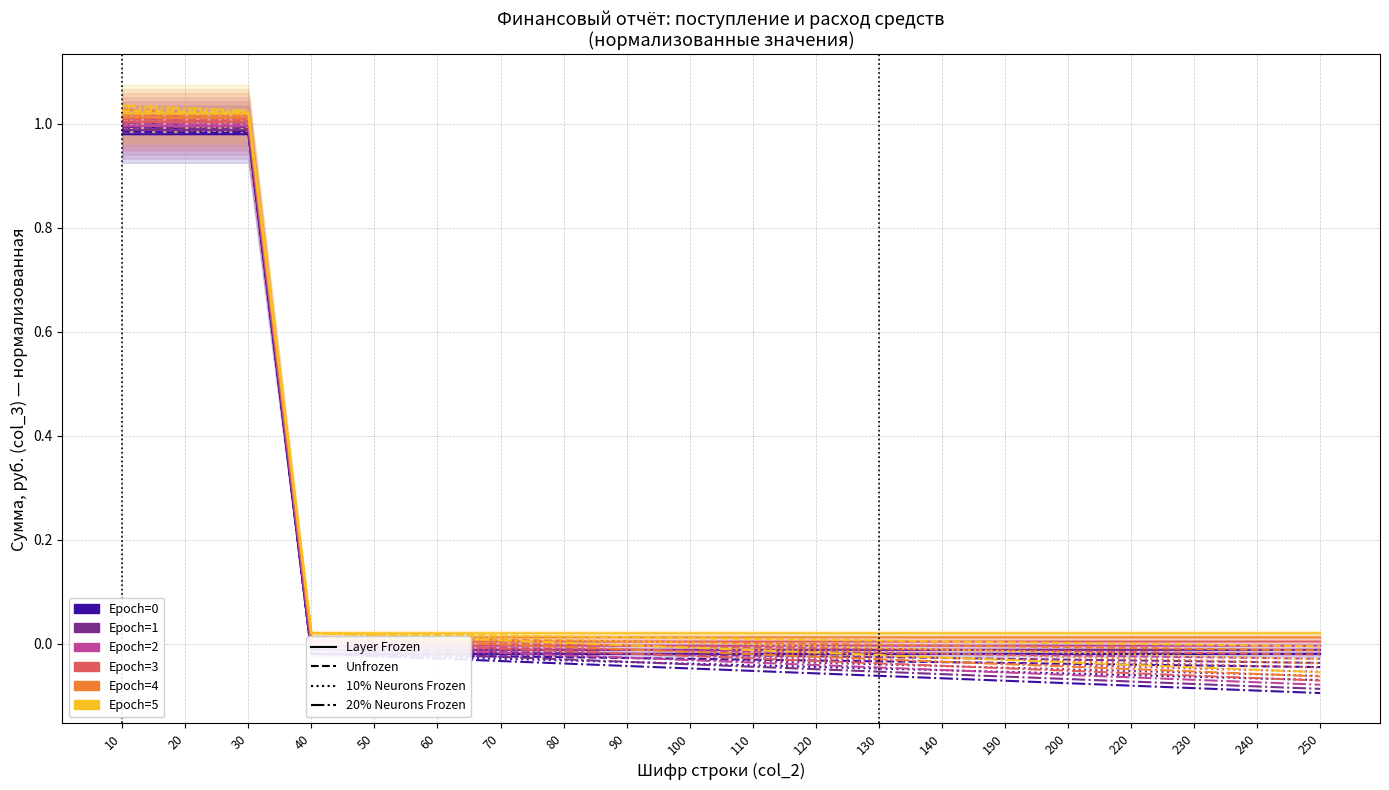

What is the sum of all Epoch=3 values?

3.1